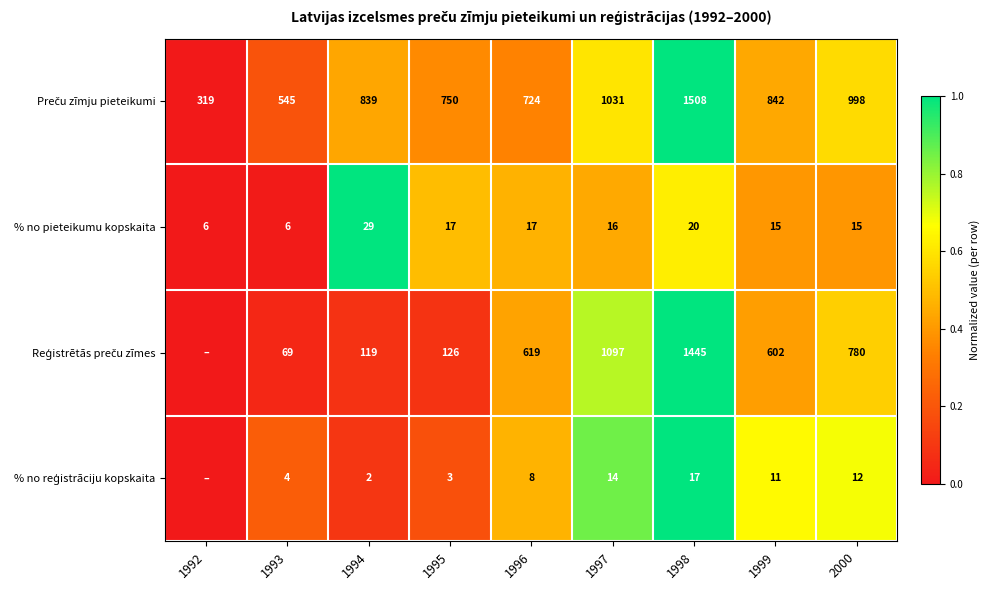

What is the highest value of the % no pieteikumu kopskaita series?

29